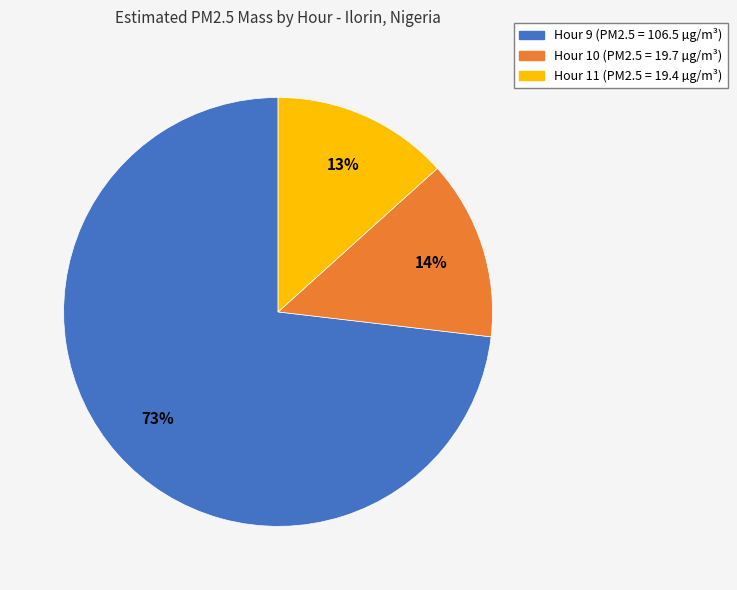

Is there any slice that represents more than half of the pie?

Yes